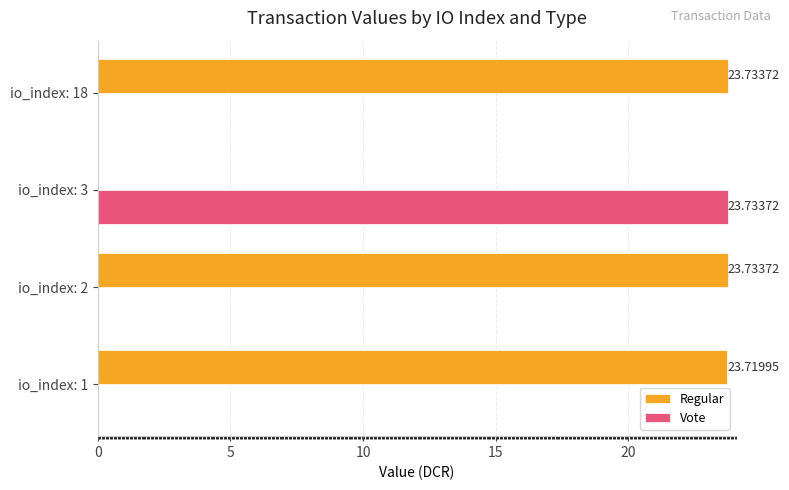

What is the total value across all series at io_index: 18?

23.7